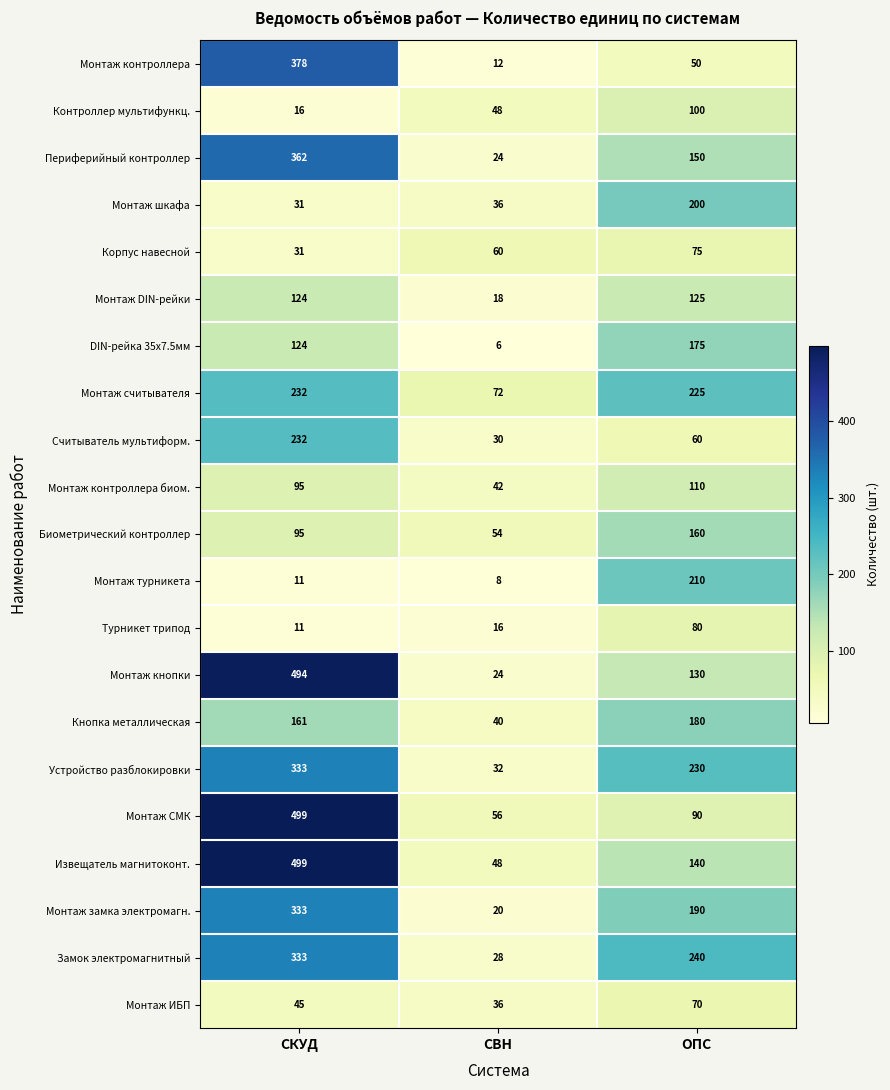

Which series has the widest spread of values?

Монтаж кнопки